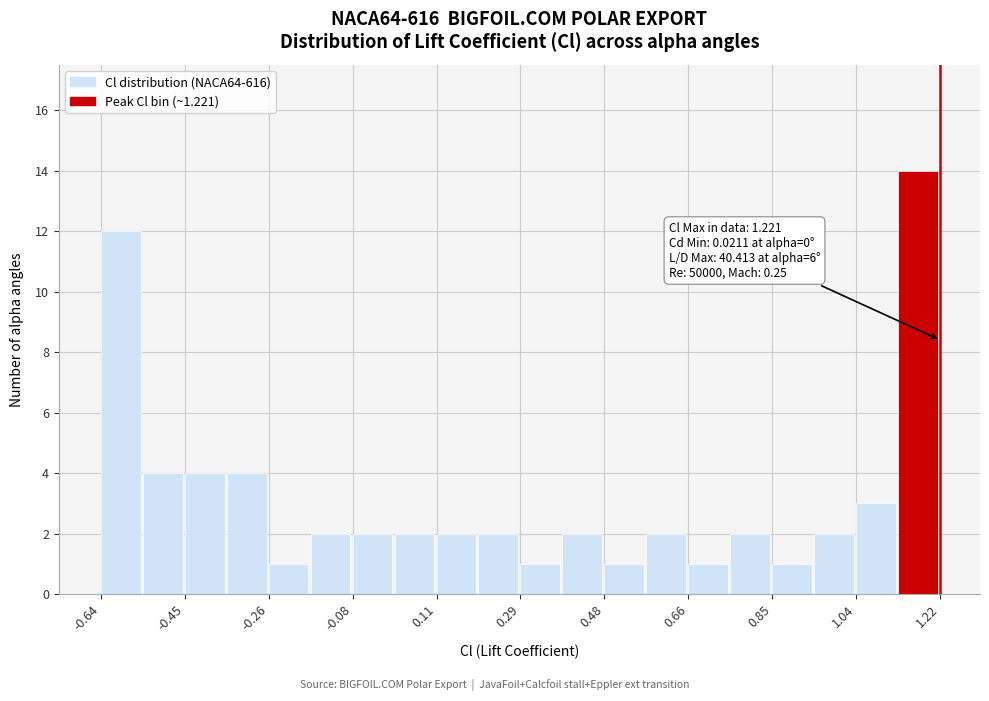

Over which range of the x-axis is the bar tallest?

1.12 to 1.22